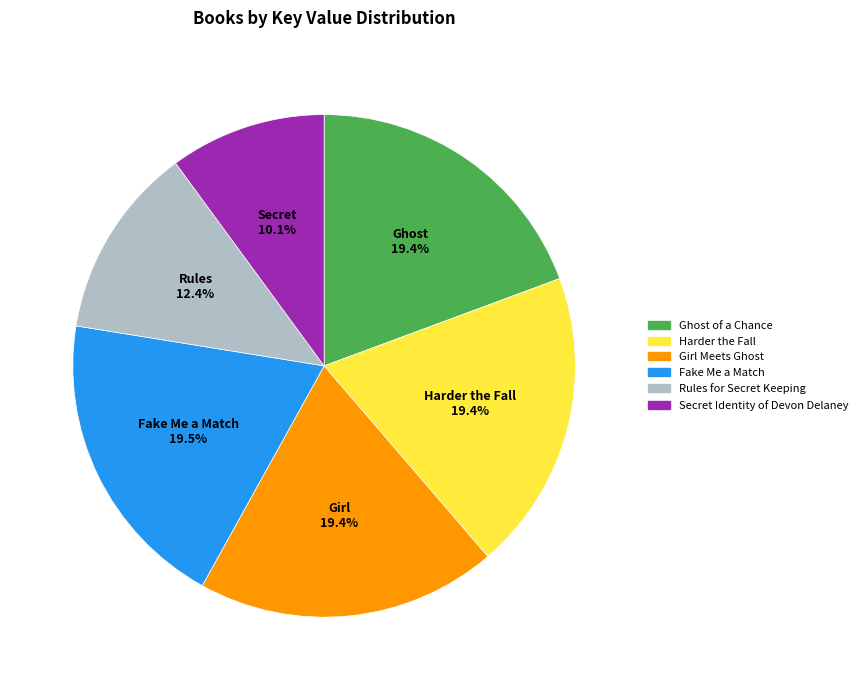

Is it true that Secret Identity of Devon Delaney is 21% of the pie?

False